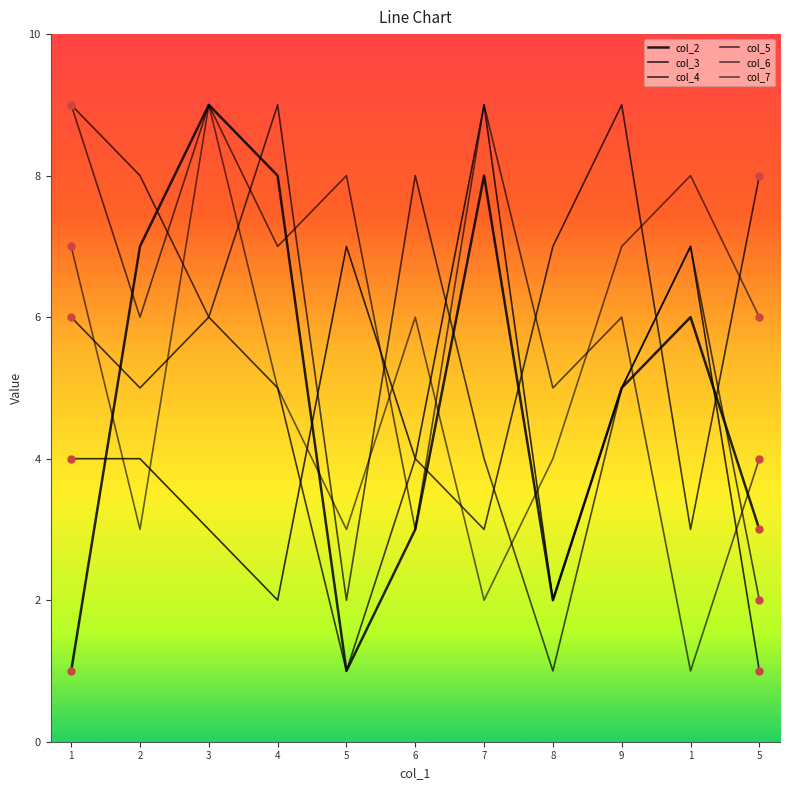

At how many categories does at least one series exceed 4?

11